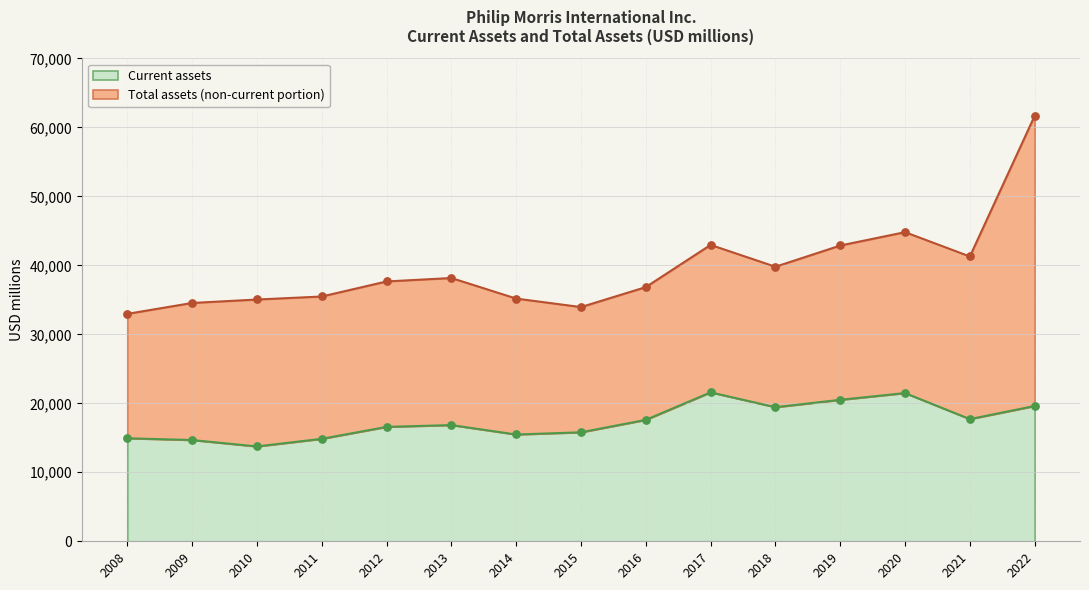

At which category is the sum across all series the highest?

2022